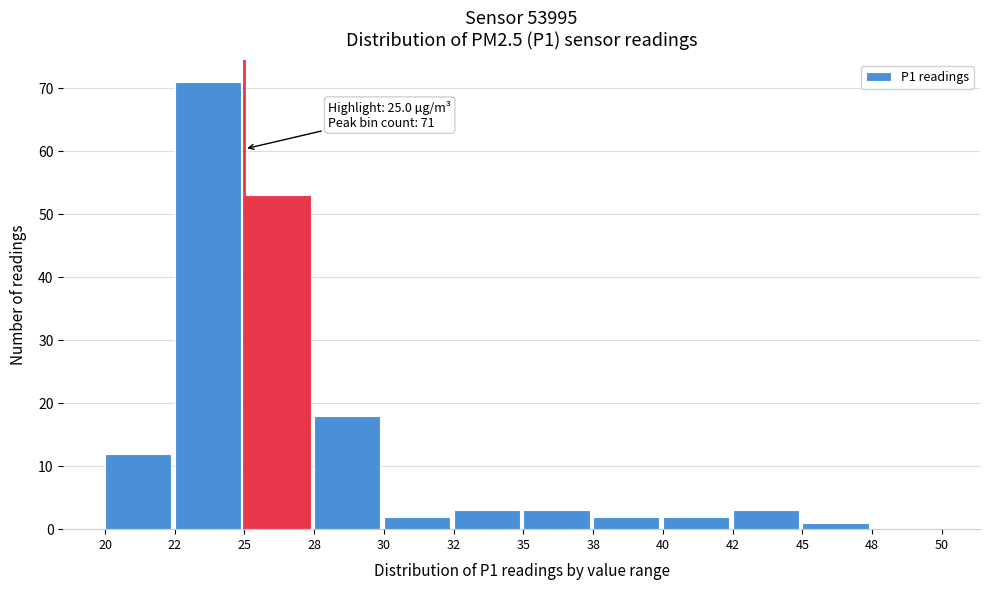

Reading left to right, what are all the values shown in this chart?

20=12	22=71	25=53	28=18	30=2	32=3	35=3	38=2	40=2	42=3	45=1	48=0